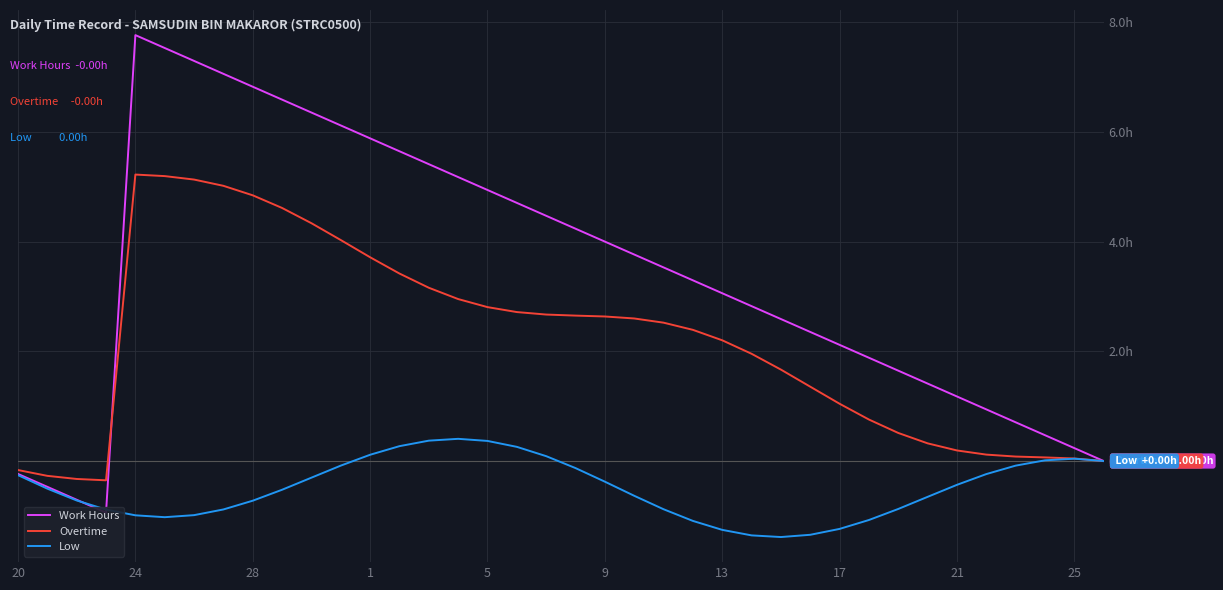

Which series has the largest total across all categories?

Work Hours